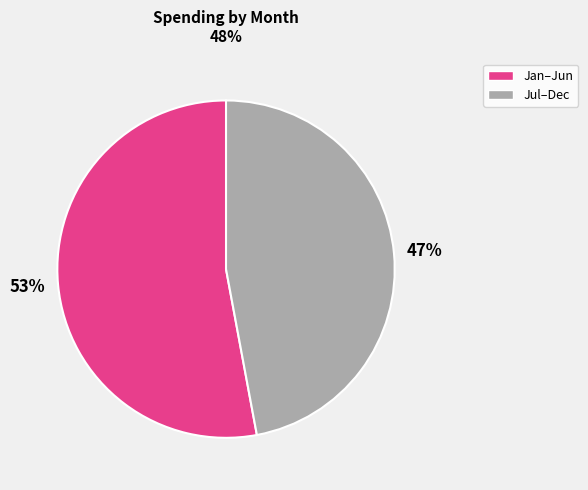

Is there a majority slice in this chart?

Yes